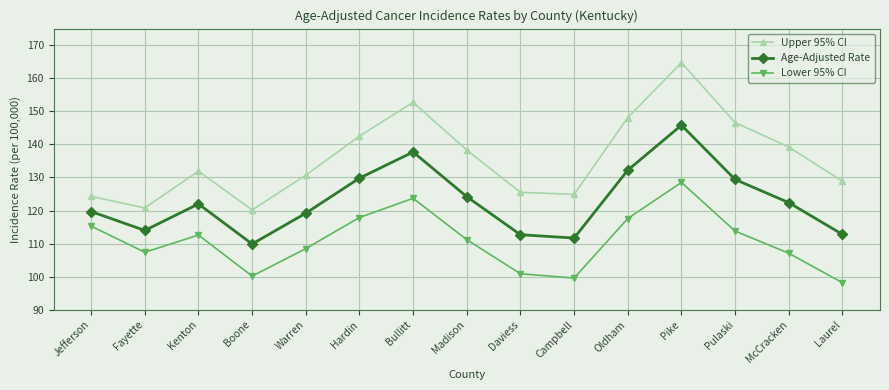

True or false: Upper 95% CI has a value of 152.7 at Bullitt.

True